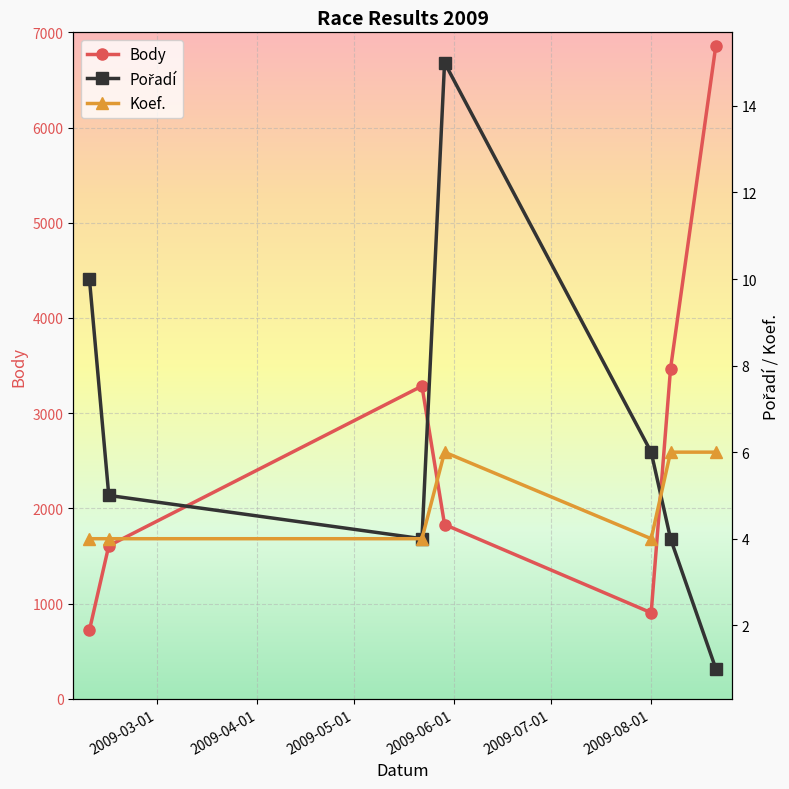

Rank the series by their maximum value, from highest to lowest.

Body, Pořadí, Koef.